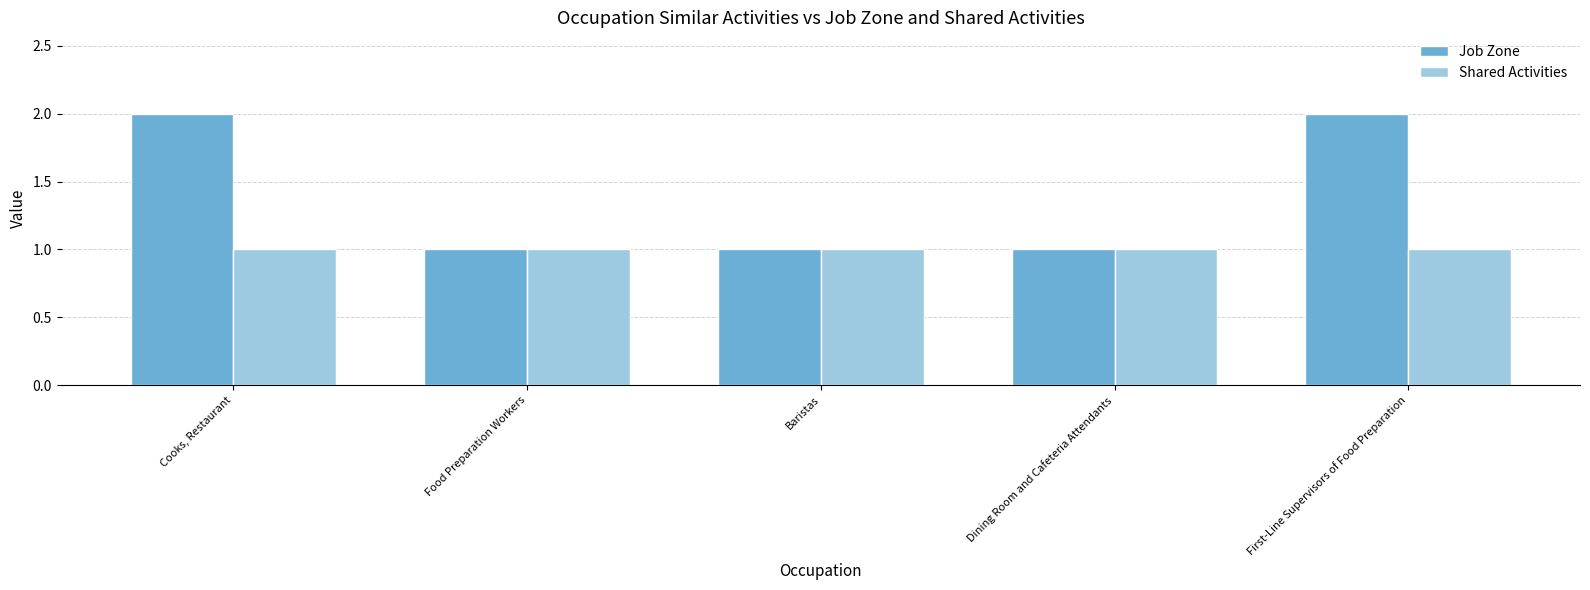

Which series has the largest range (max minus min)?

Job Zone